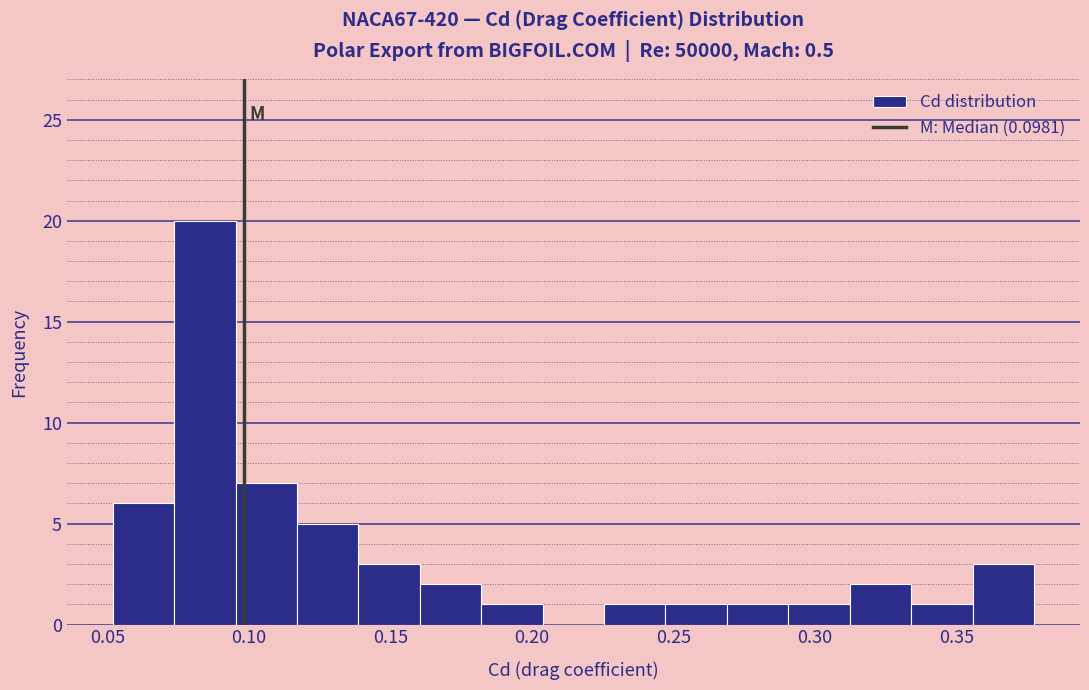

Over which range of the x-axis is the bar tallest?

0.075 to 0.095